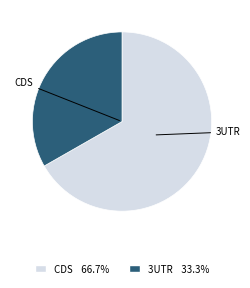

Is there a majority slice in this chart?

Yes